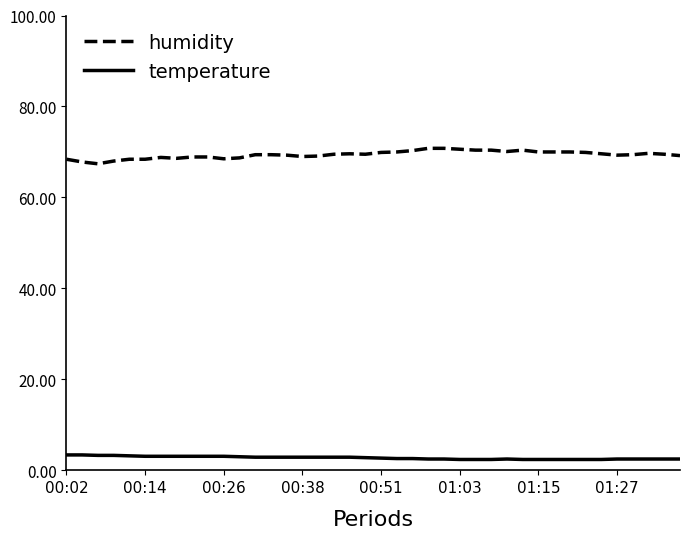

Which series has the largest total across all categories?

humidity